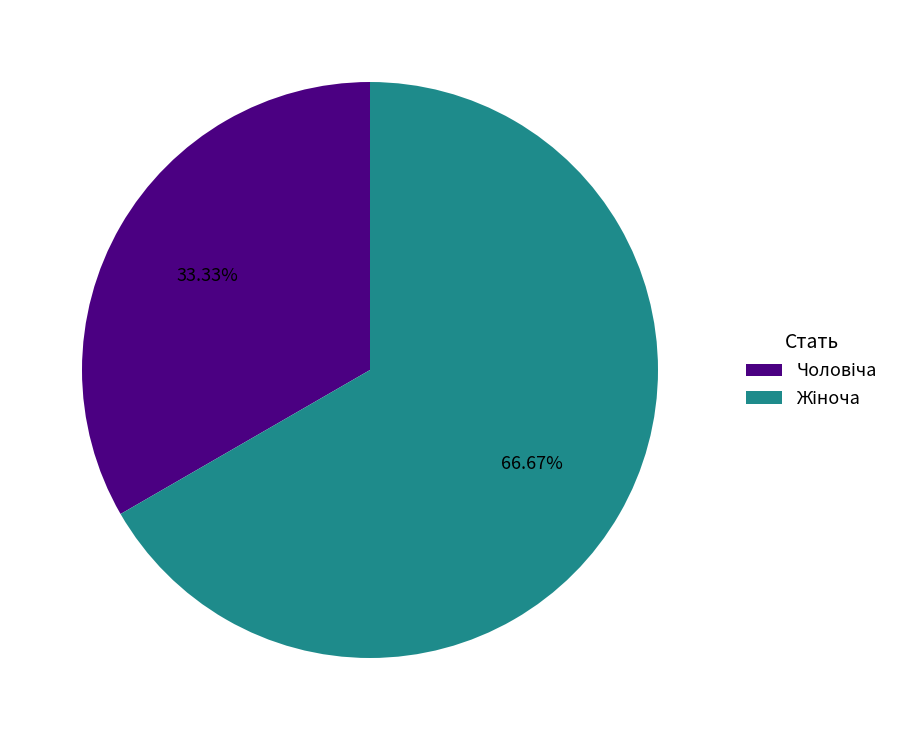

Is there any slice that represents more than half of the pie?

Yes